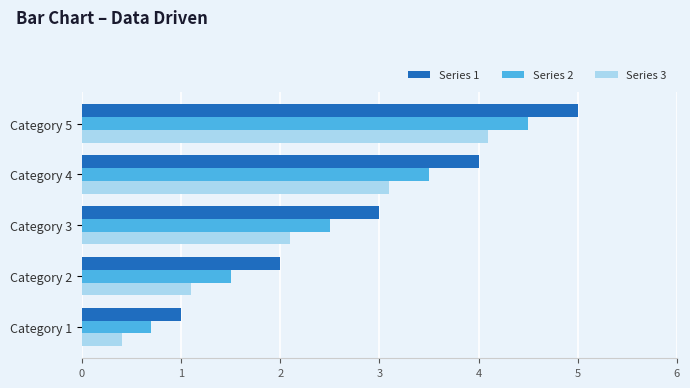

Which series has the largest total across all categories?

Series 1